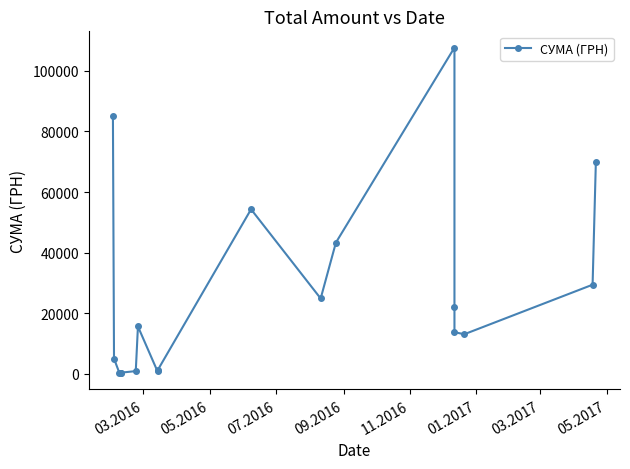

True or false: the data shows 8020.2 at 05.2016.

False